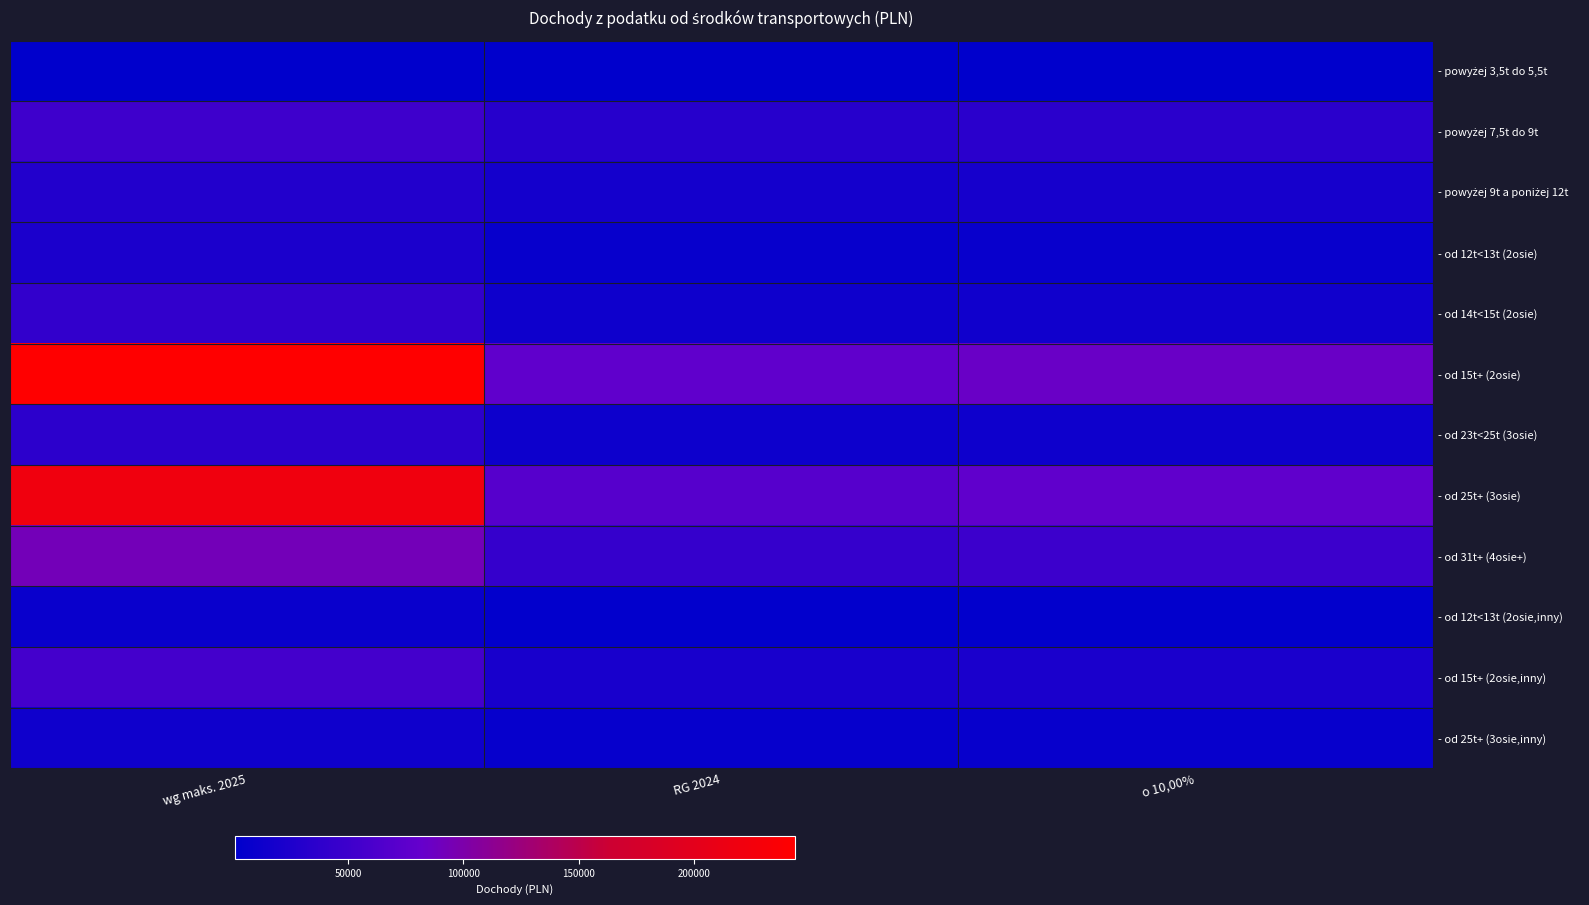

How many distinct data groups are displayed?

12